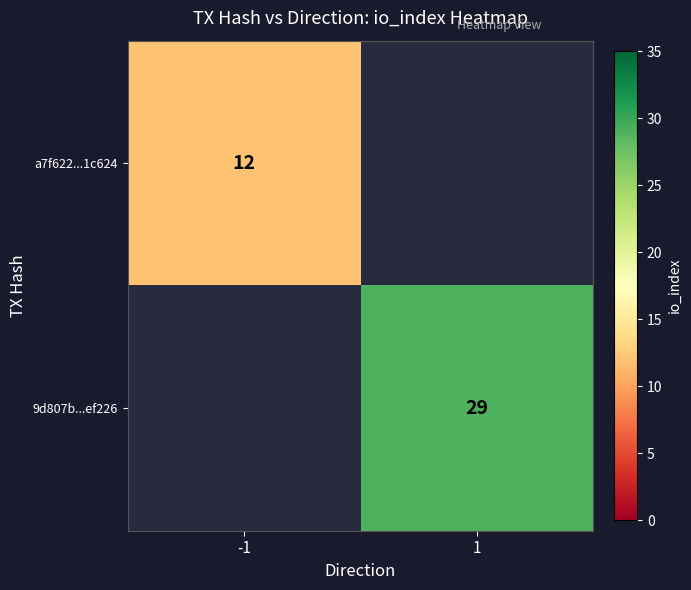

Which has a higher value, -1 or 1?

1